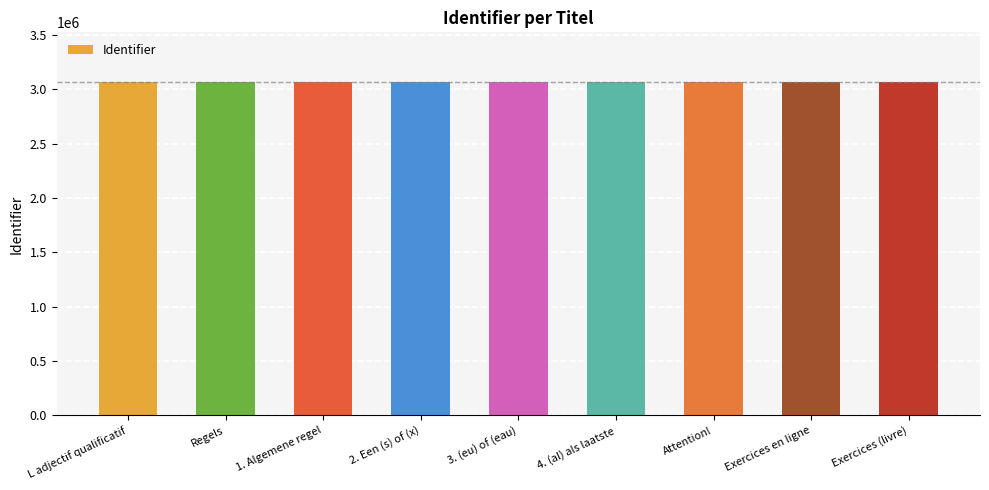

What is the label of the 4th bar from the left?

2. Een (s) of (x)